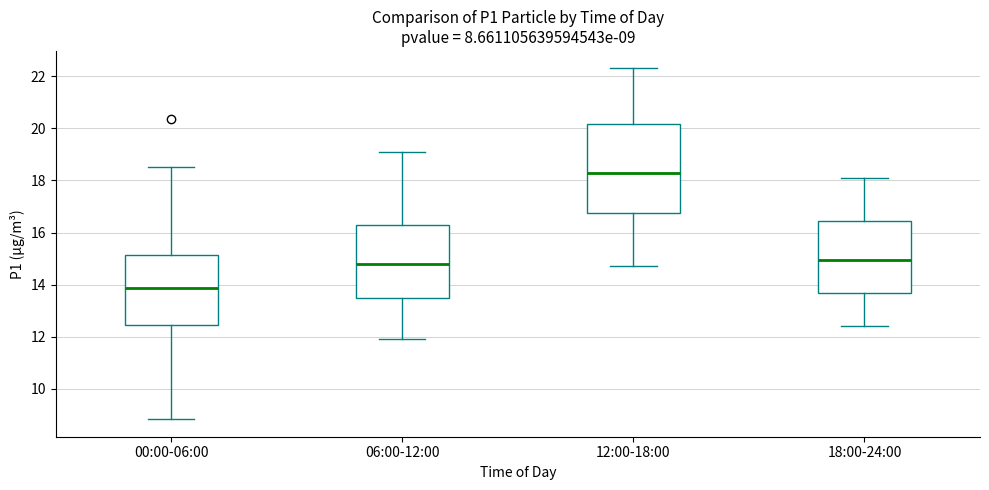

Which box's median line is the lowest?

00:00-06:00